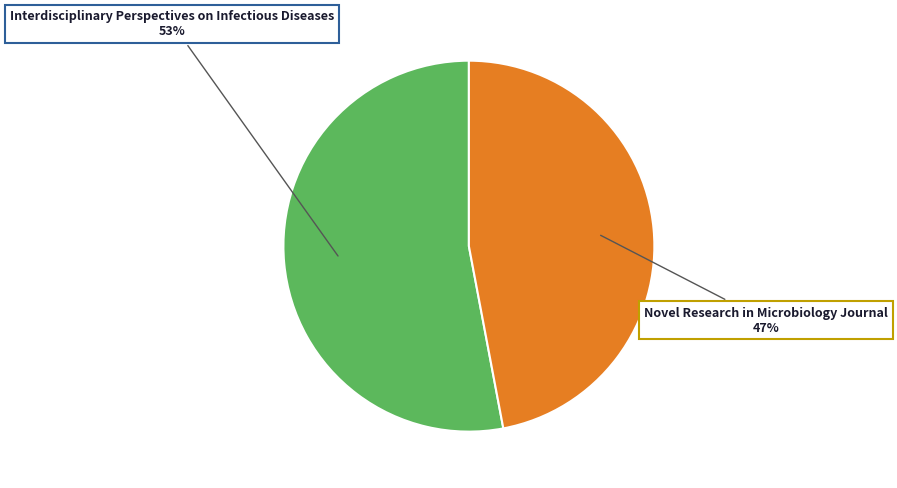

Which category has the biggest portion of the pie?

Interdisciplinary Perspectives on Infectious Diseases